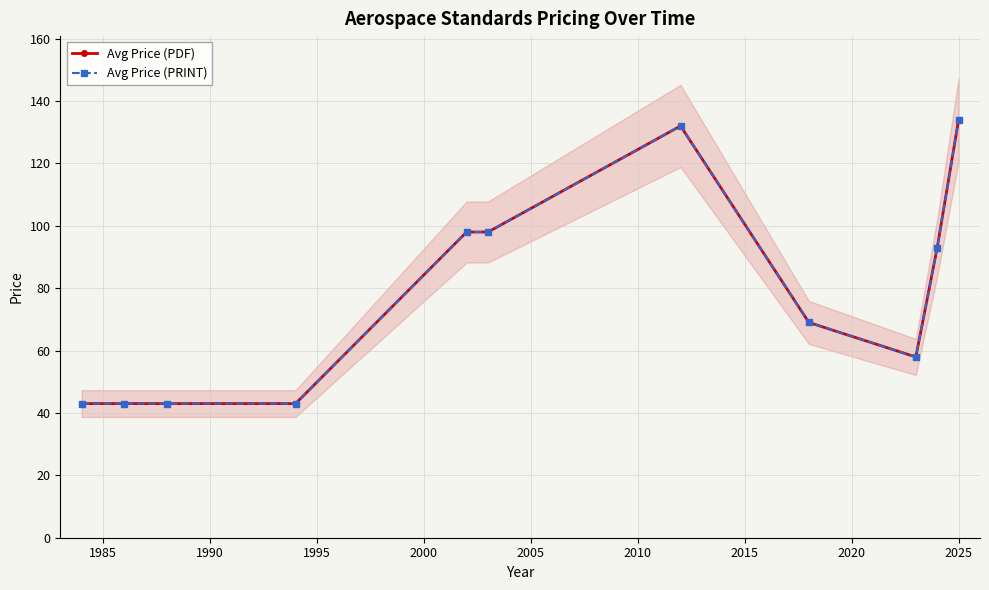

How many values in the Avg Price (PDF) series are below 69?

5